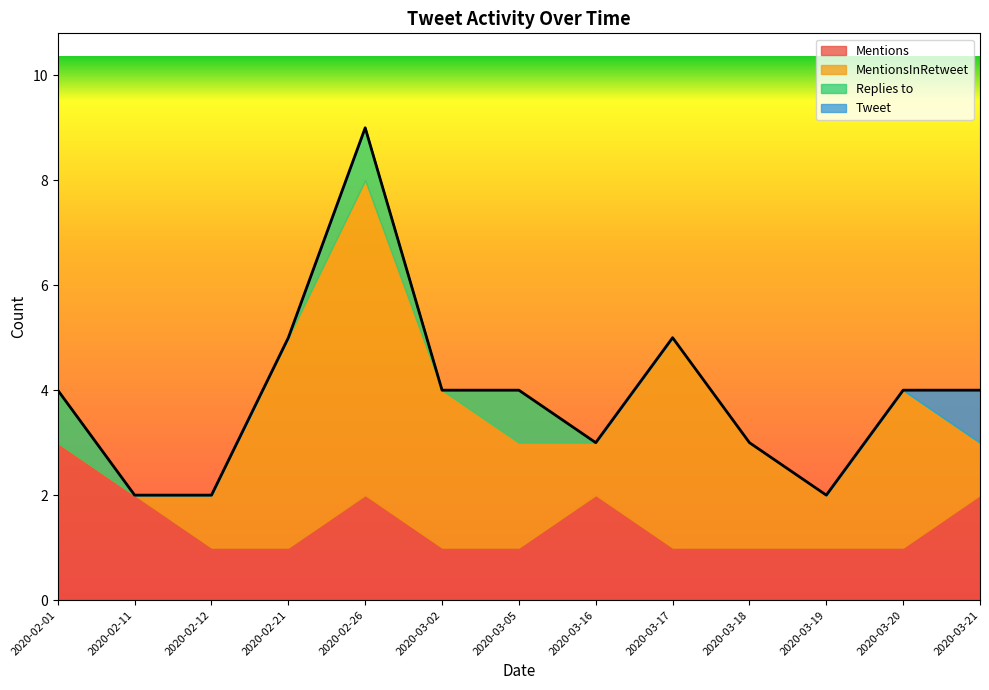

What is the sum of all Replies to values?

3